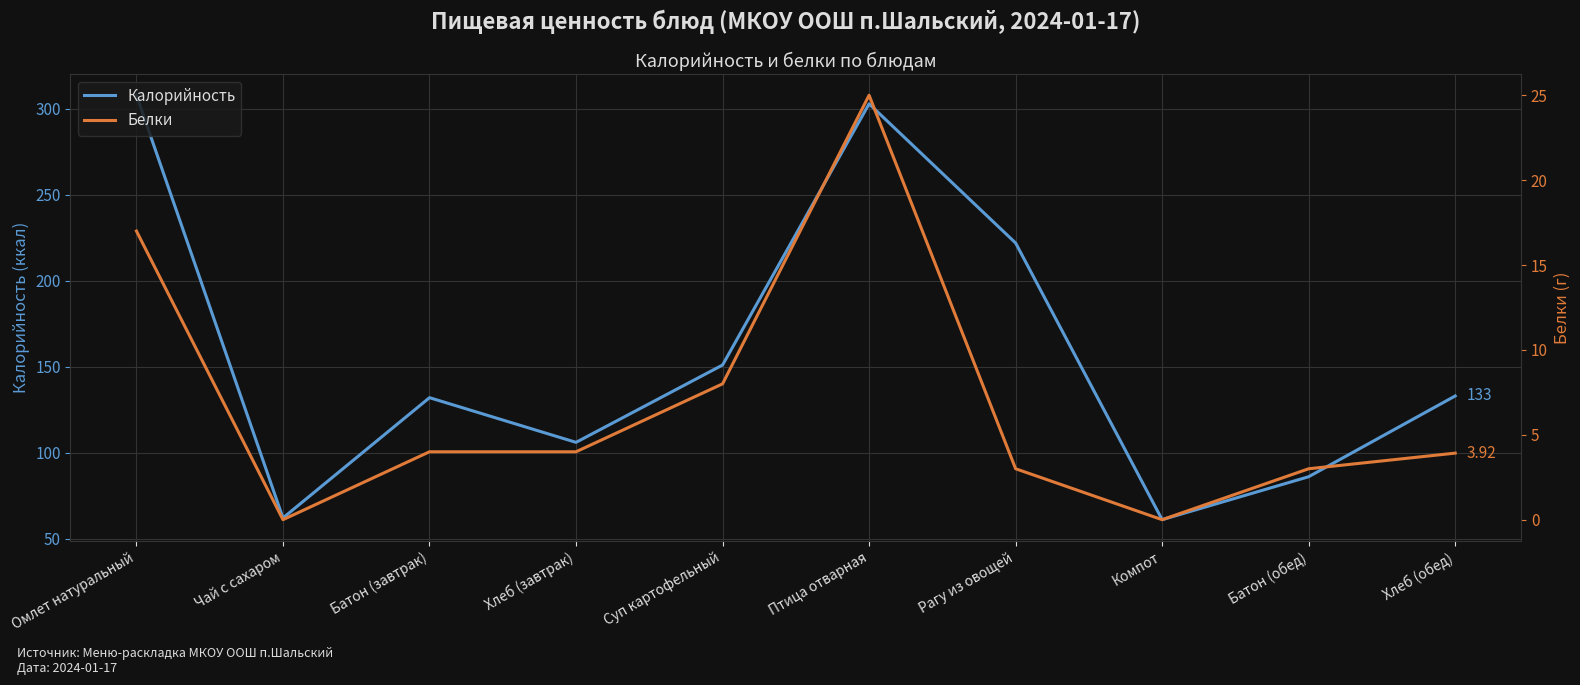

At which category is the sum across all series the highest?

Птица отварная